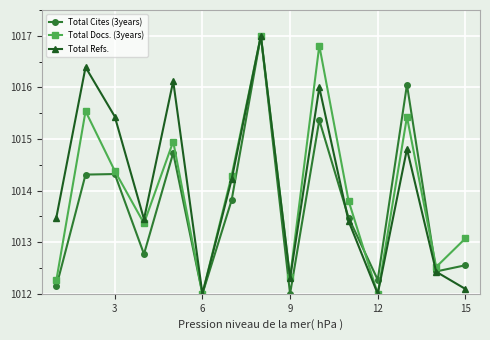

True or false: Total Refs. has more than 1 interior local peaks.

True